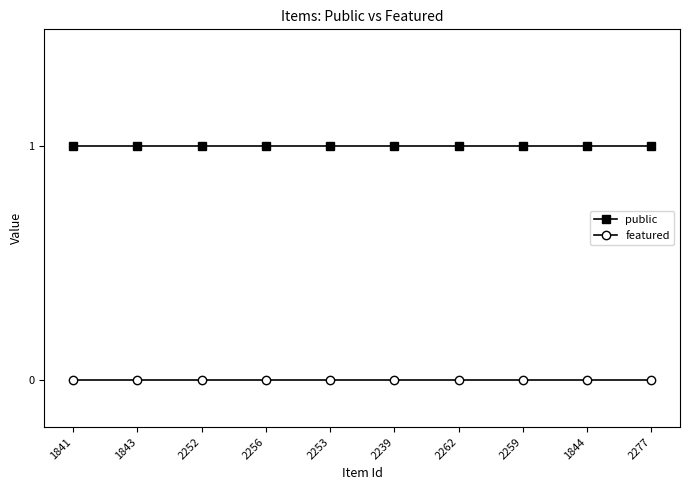

What position from the left is 2277?

10